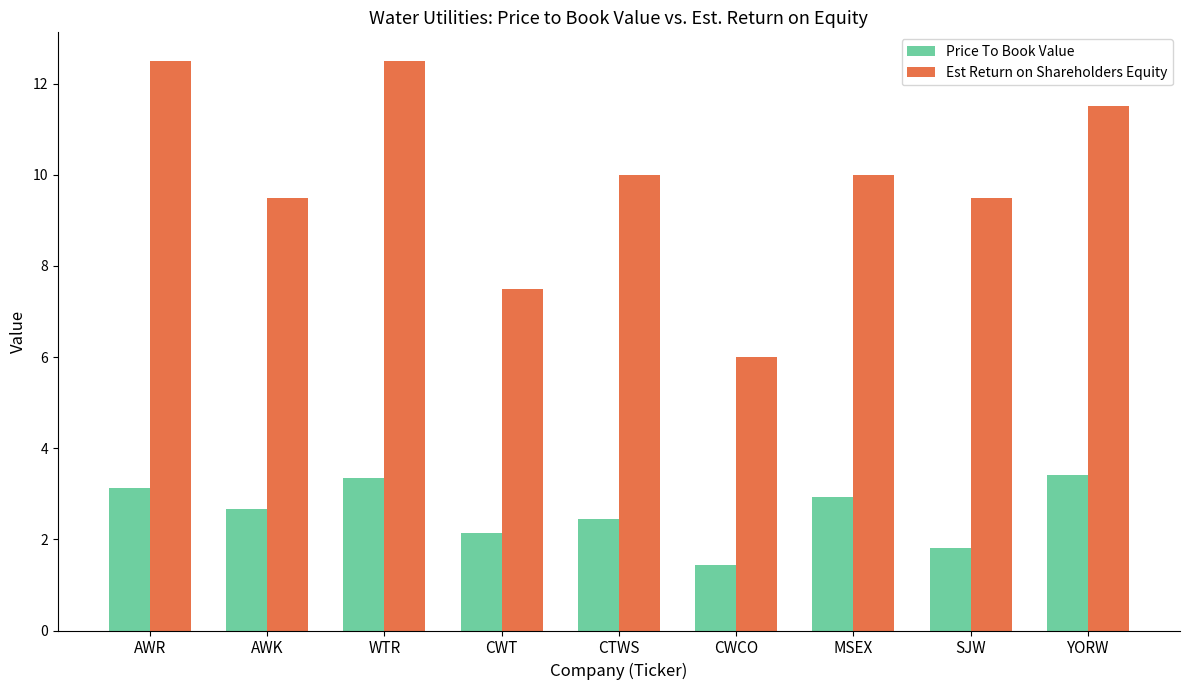

At which category does the chart reach its minimum across all series?

CWCO